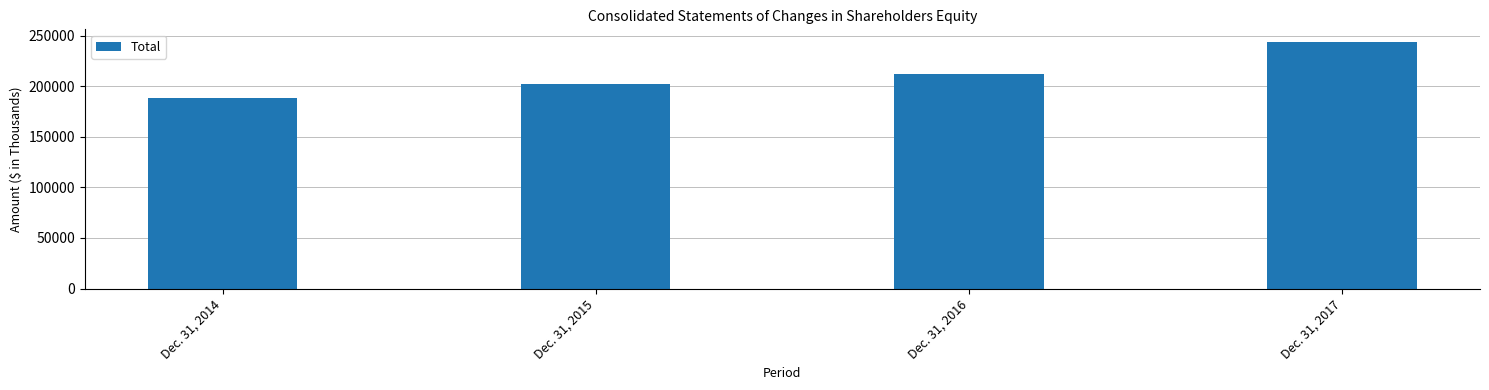

Reading left to right, list all the values displayed in this chart.

Dec. 31, 2014=188548	Dec. 31, 2015=201913	Dec. 31, 2016=211784	Dec. 31, 2017=243910